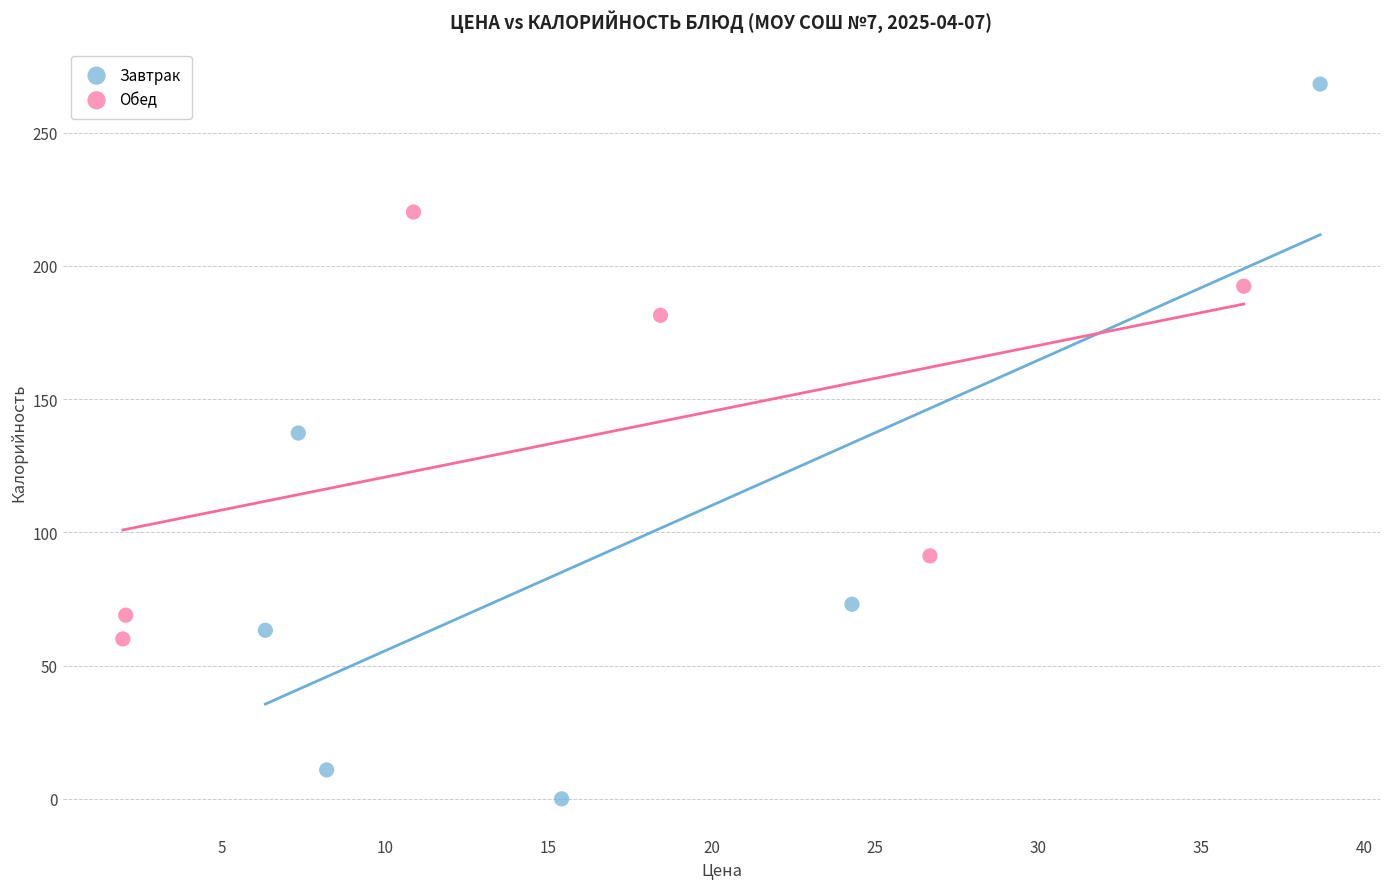

Which series reaches the maximum Y coordinate?

Завтрак